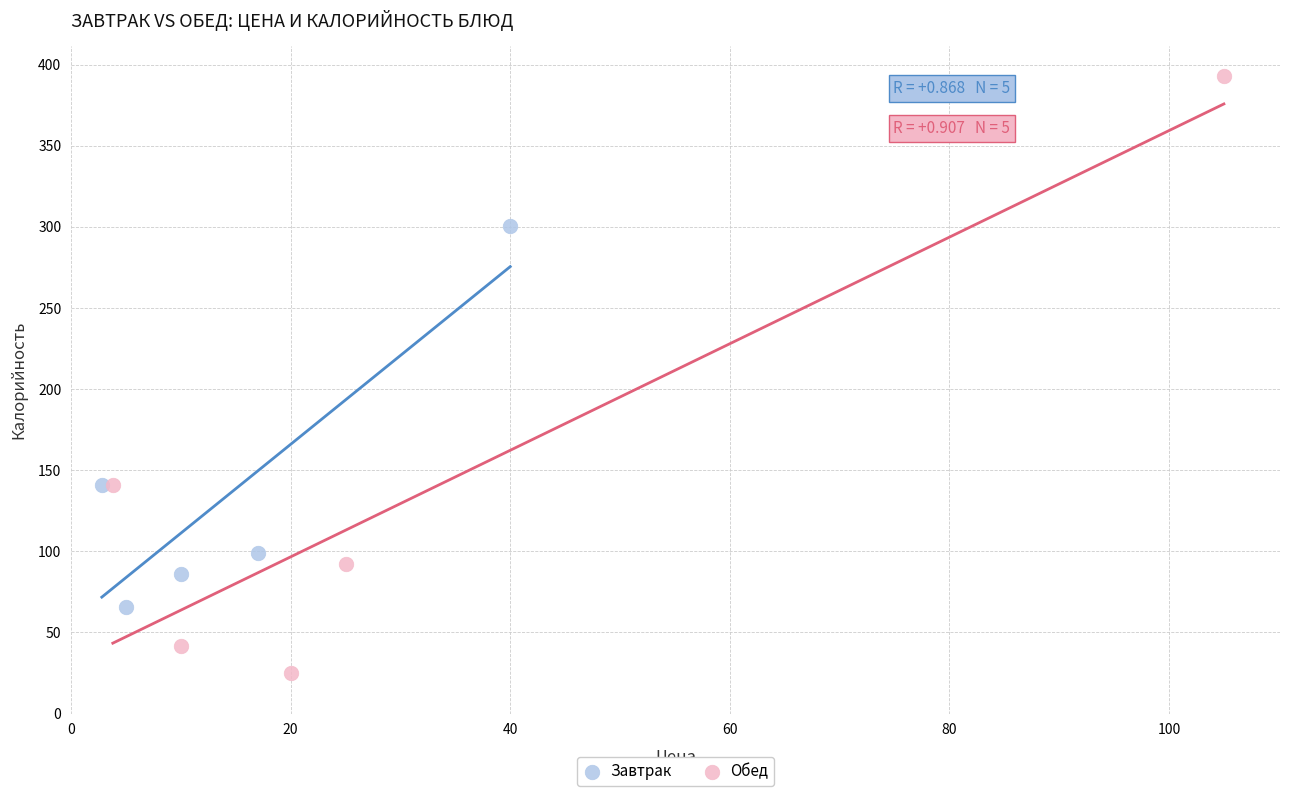

Which series has the largest Y range (max minus min)?

Обед